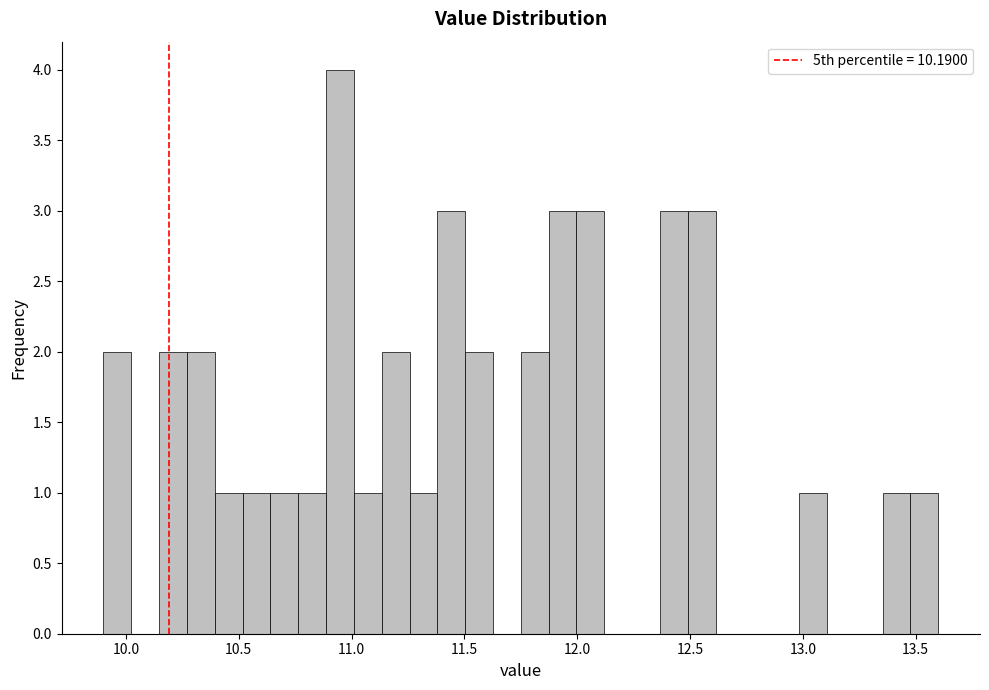

Read against the x-axis, roughly where is the centre of the tallest bar?

10.95